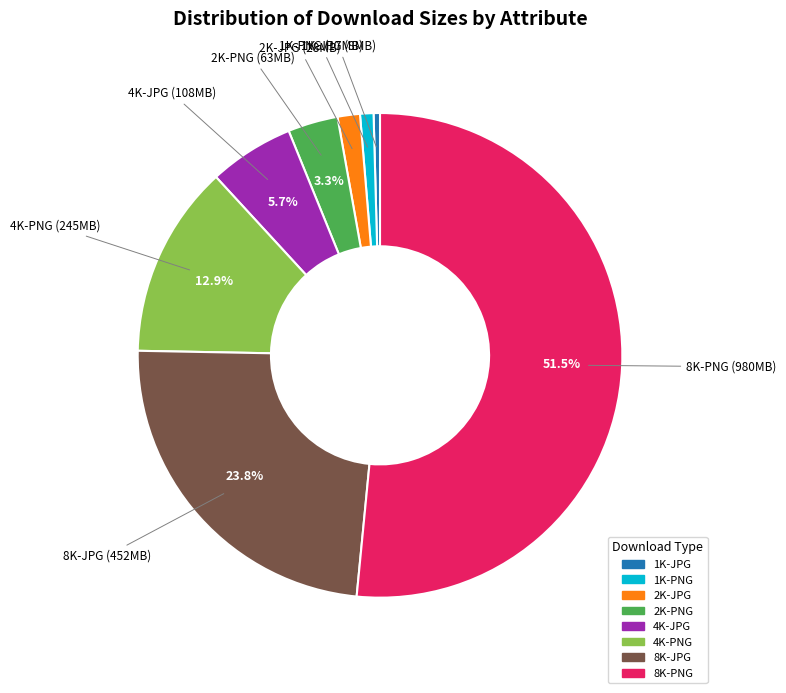

Which category has the biggest portion of the pie?

8K-PNG